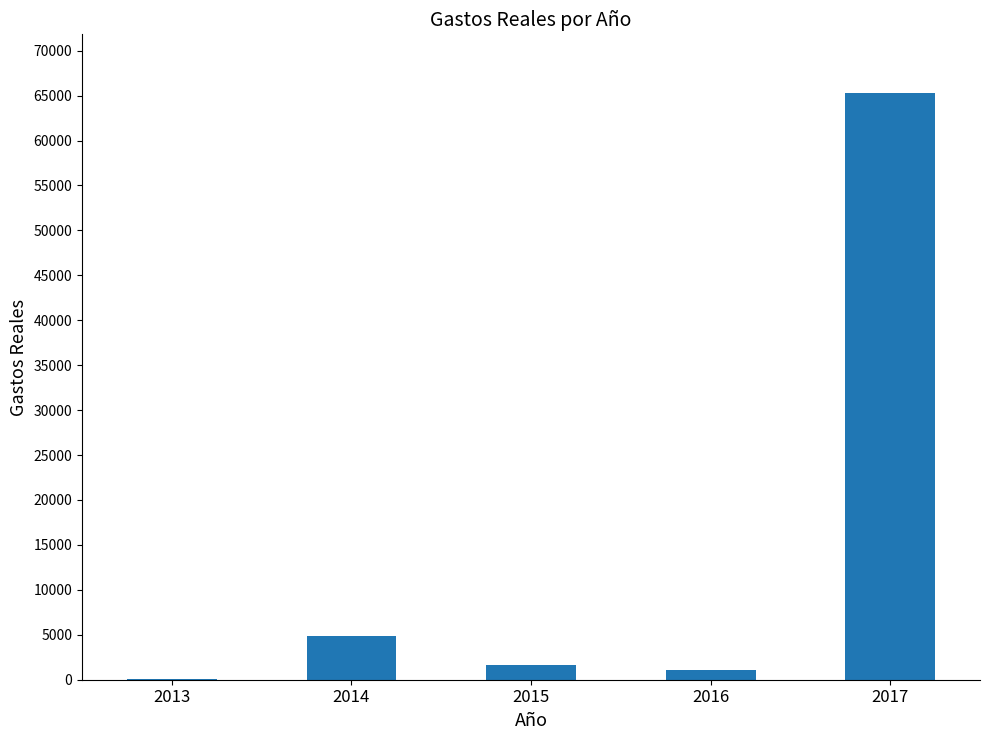

What is the change in value from 2016 to 2017?

+64194.5